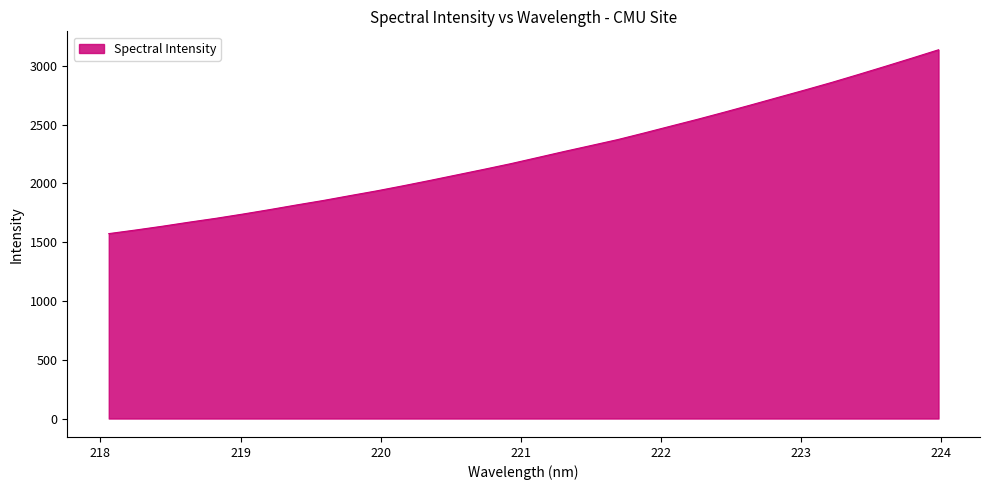

What is the difference between the maximum and minimum values?

1563.2